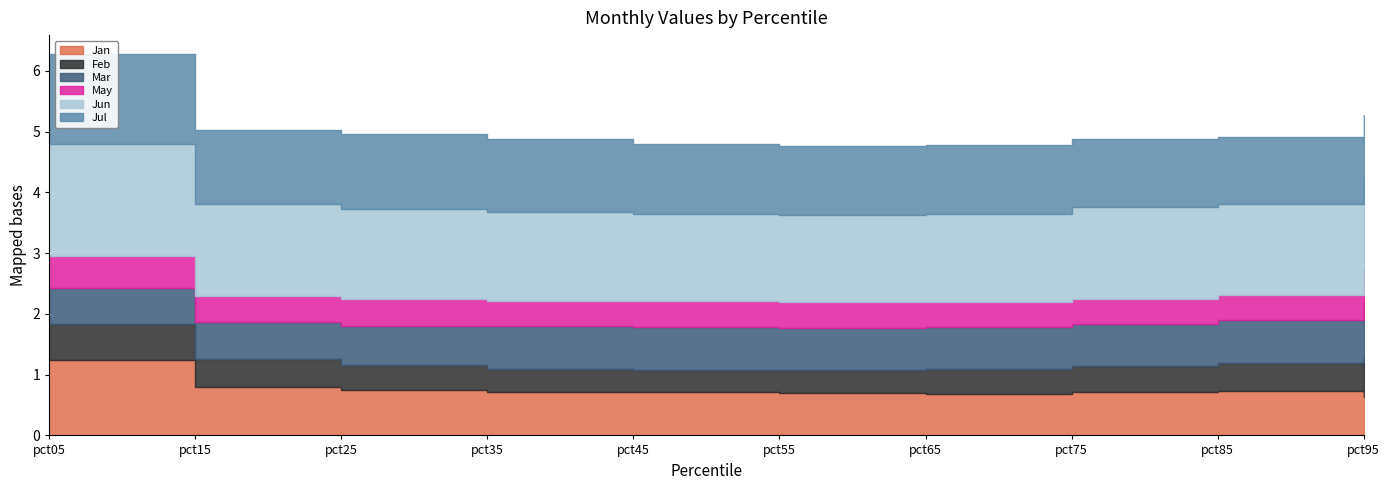

Where do Feb and Jan first cross each other?

pct85 and pct95